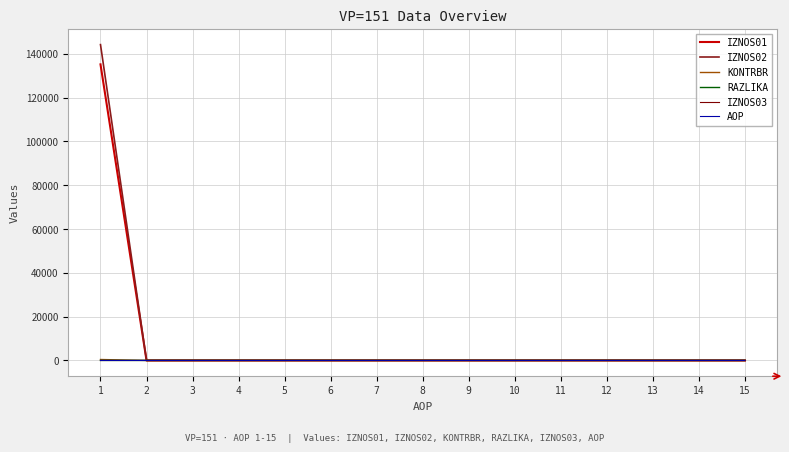

True or false: AOP has a value of 14.0 at 14.

True